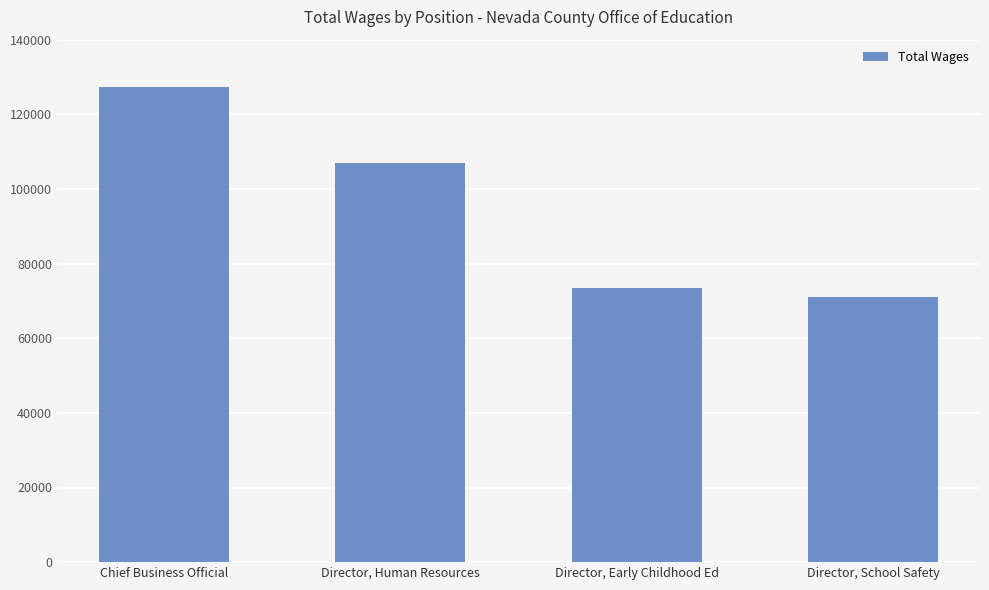

What position from the left is Director, School Safety?

4